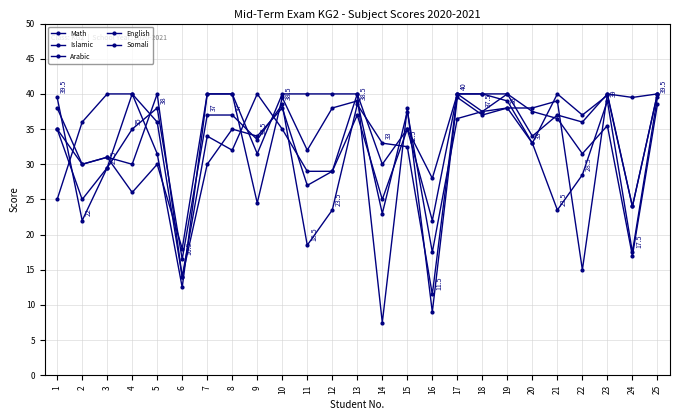

Where is the first local minimum for English?

6